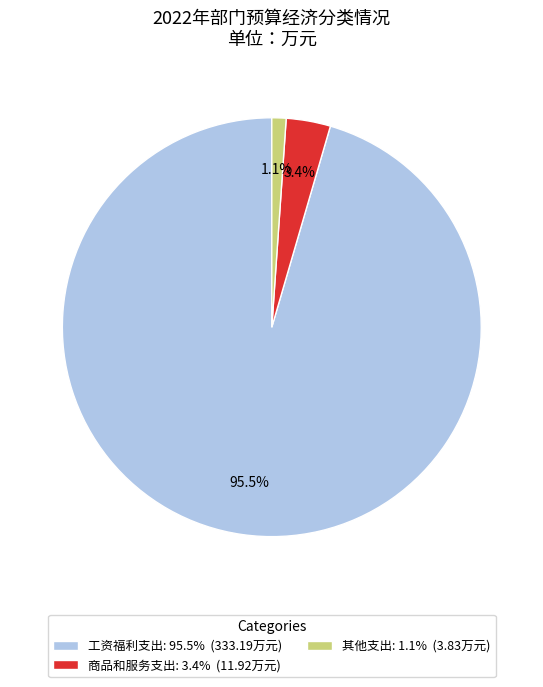

What percentage is NOT represented by 商品和服务支出?

96.6%